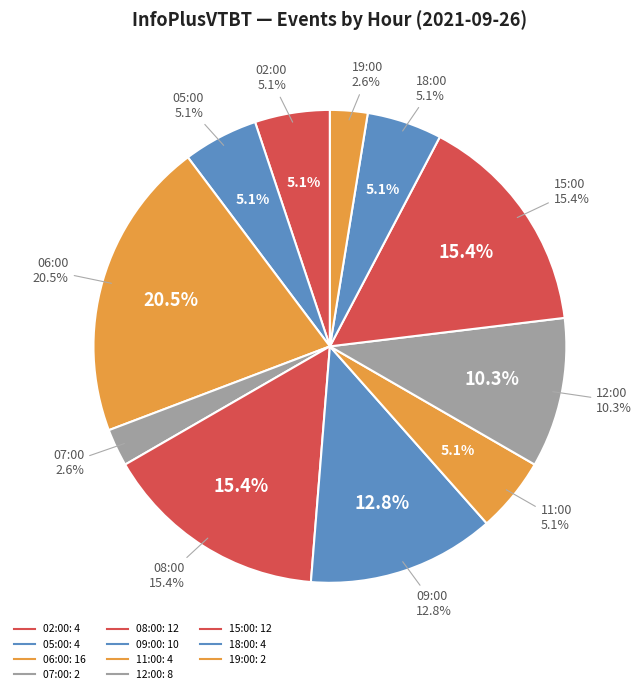

Is there a majority slice in this chart?

No